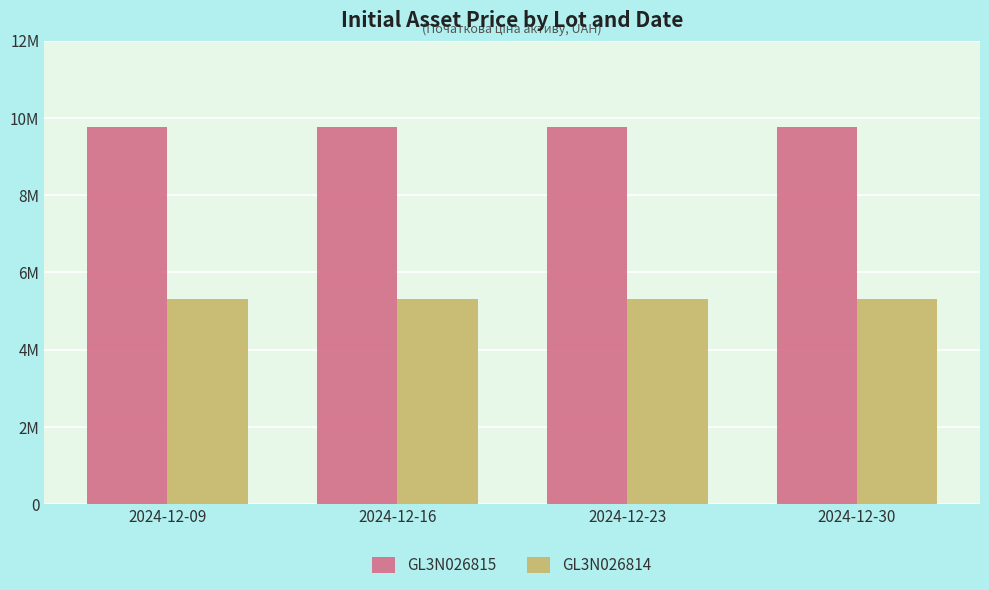

List the series in order of their peak value, lowest first.

GL3N026814, GL3N026815